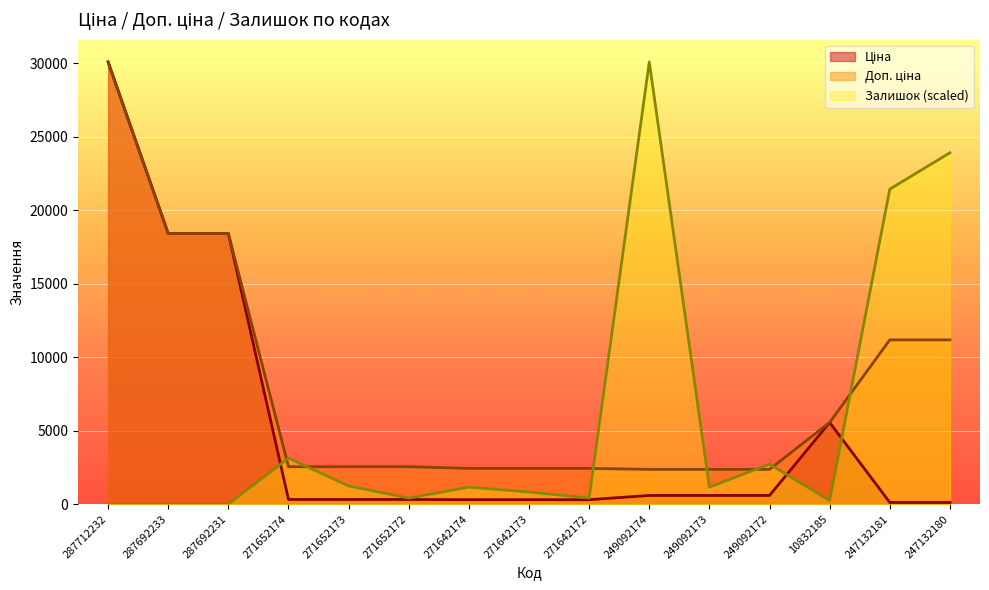

What is the difference between the second highest and minimum values in the Доп. ціна series?

16054.3